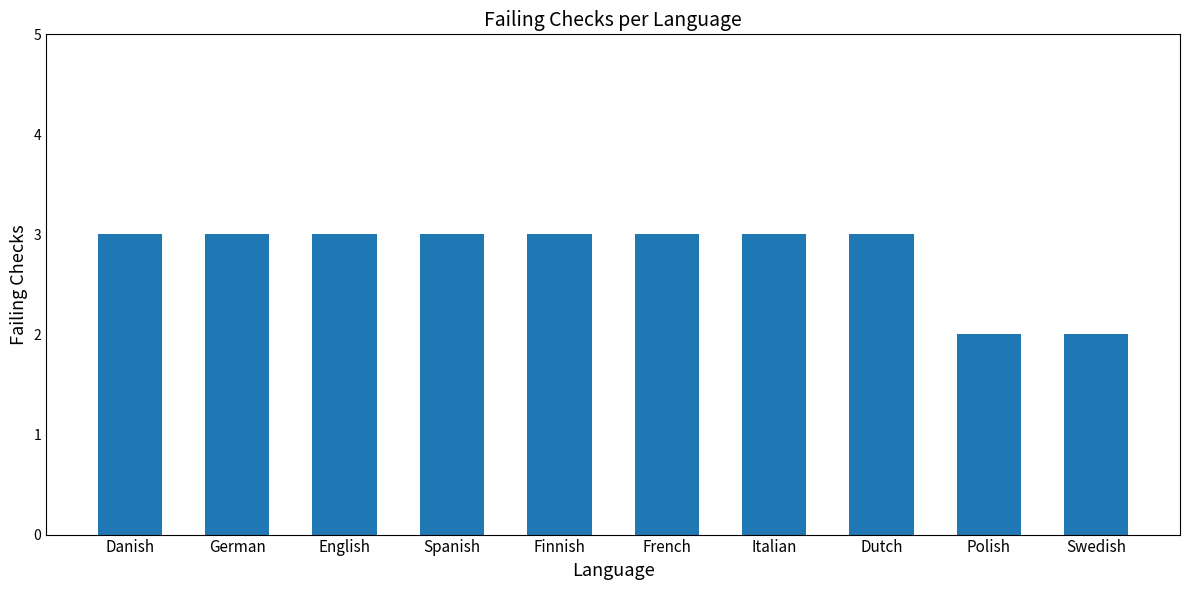

Between Polish and Finnish, which is larger?

Finnish